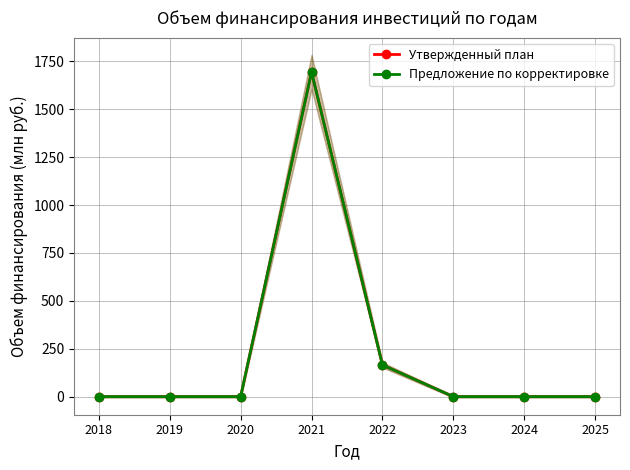

True or false: Предложение по корректировке and Утвержденный план intersect in this chart.

False